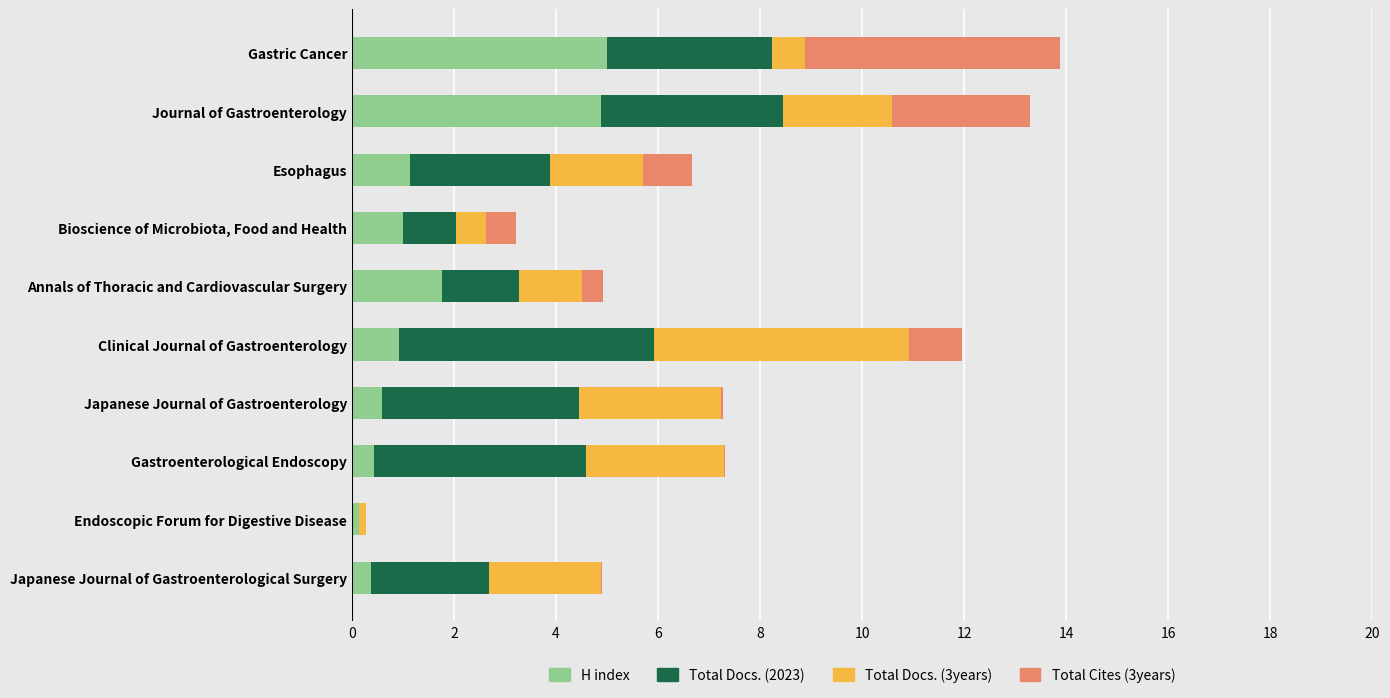

What is the total value across all series at Journal of Gastroenterology?

13.3